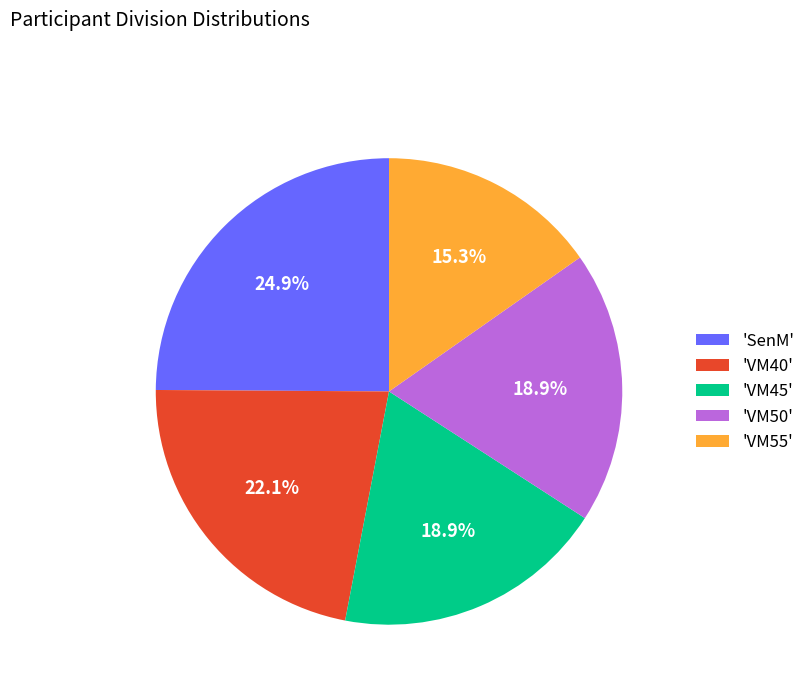

Between 'VM40' and 'VM55', which is larger?

'VM40'